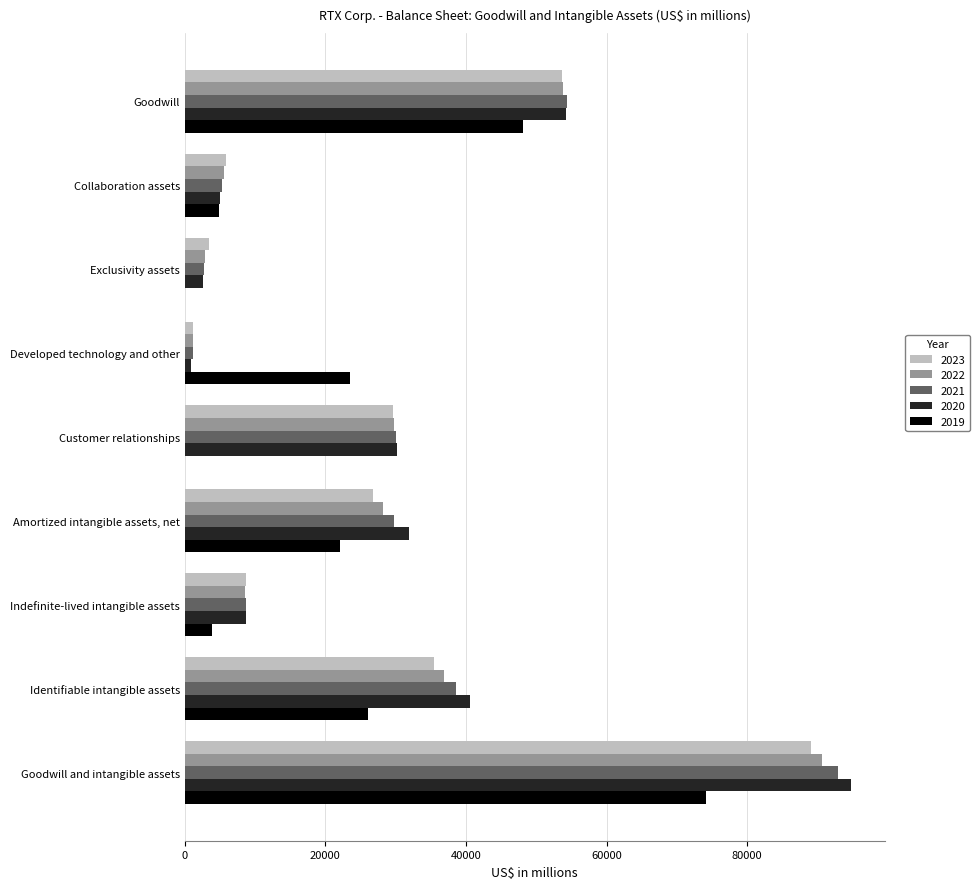

Is it true that 2023 equals 1219 at Developed technology and other?

True